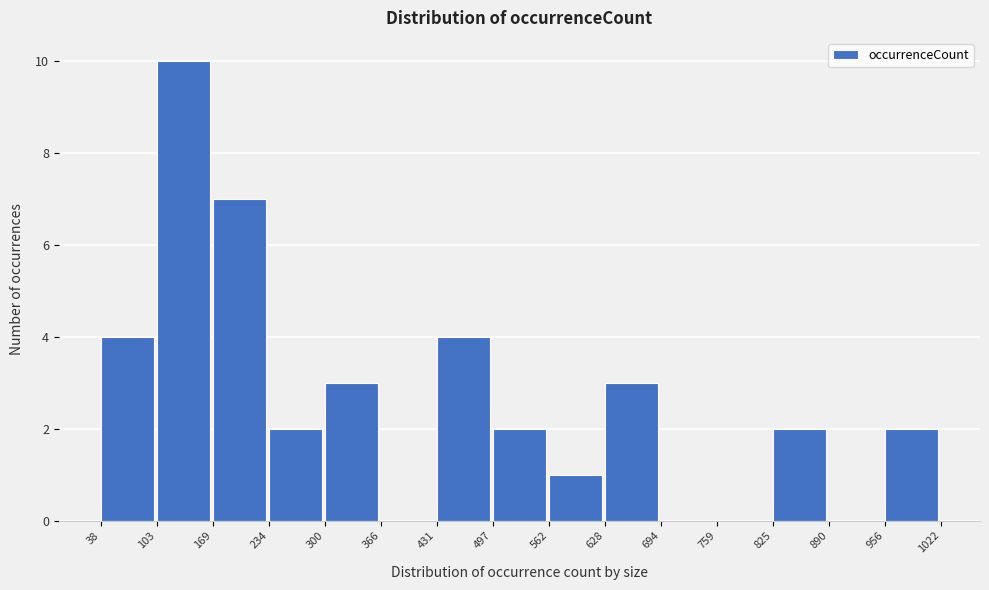

Over which range of the x-axis is the bar tallest?

103 to 169